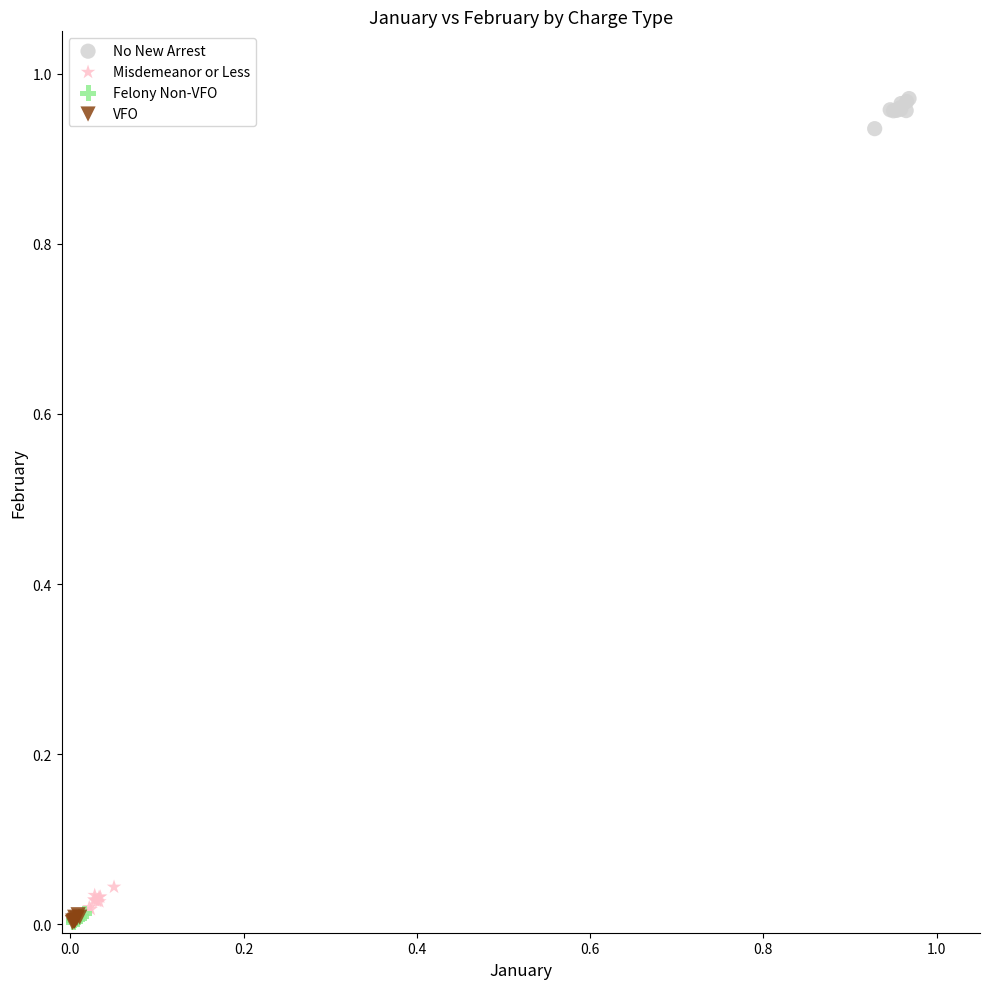

Which series contains the highest Y value?

No New Arrest